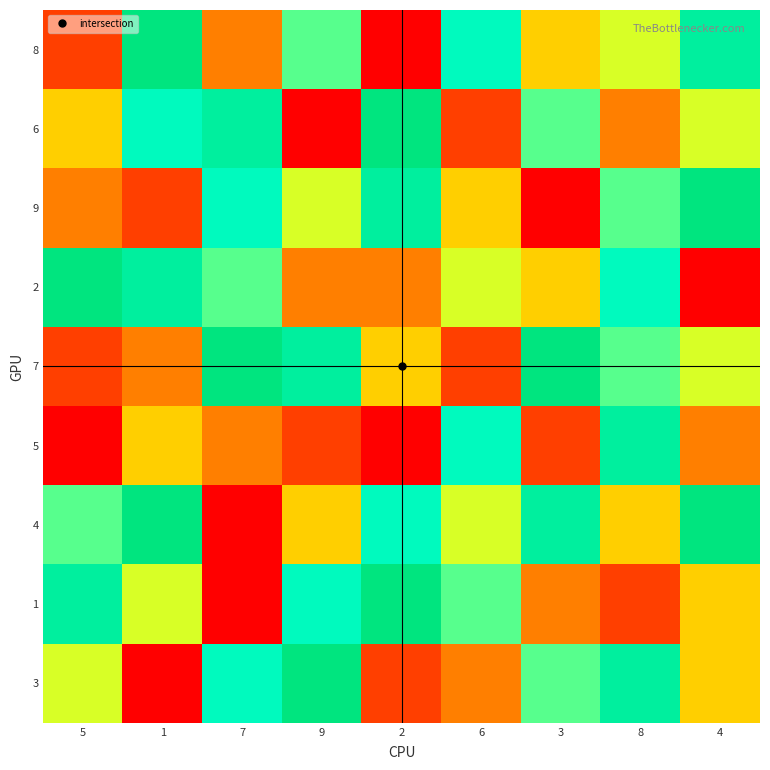

Rank the series by their maximum value, from highest to lowest.

8, 6, 9, 2, 7, 4, 1, 3, 5